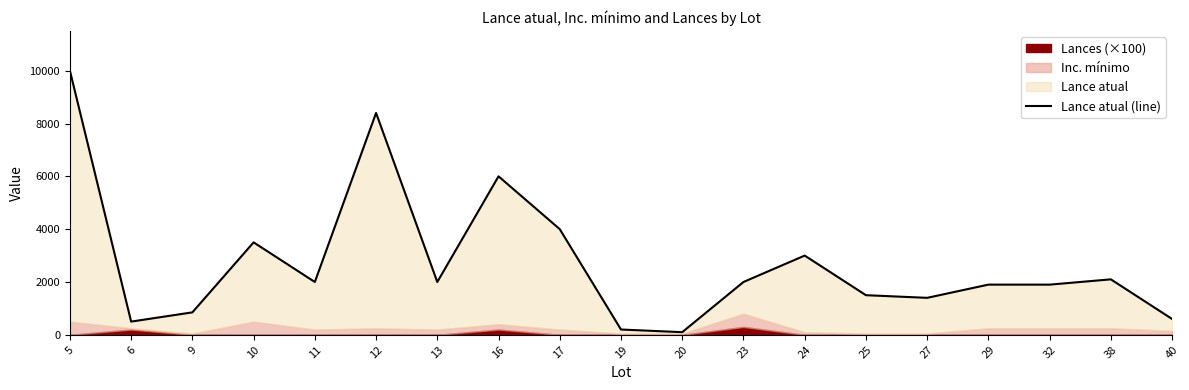

What is the change in value from 9 to 38?

+1250